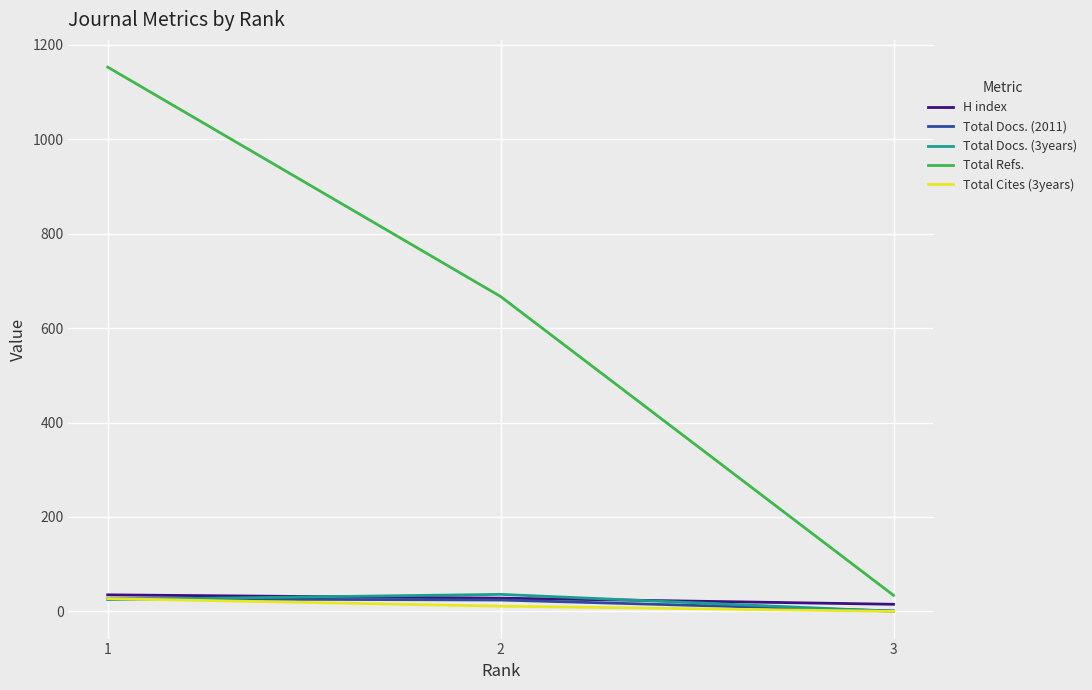

Where is Total Docs. (3years) nearest to the value 18?

1